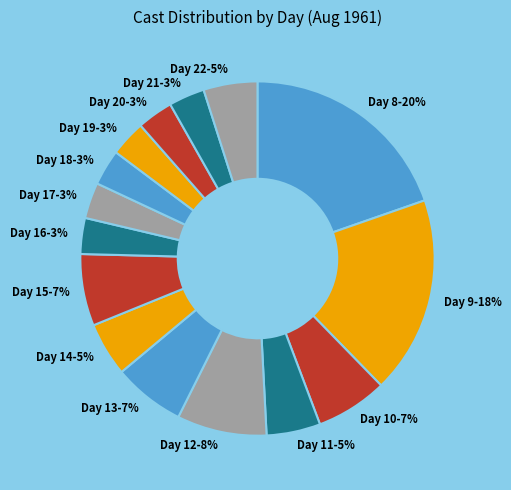

Do Day 19-3% and Day 20-3% together represent more than half of the pie?

No